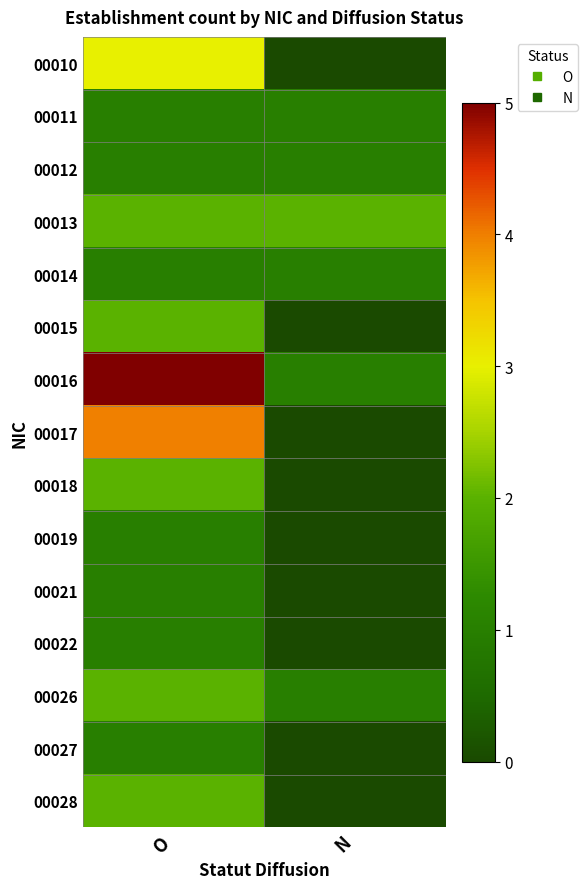

Reading left to right, list all the values displayed in this chart.

00010: O=3	N=0
00011: O=1	N=1
00012: O=1	N=1
00013: O=2	N=2
00014: O=1	N=1
00015: O=2	N=0
00016: O=5	N=1
00017: O=4	N=0
00018: O=2	N=0
00019: O=1	N=0
00021: O=1	N=0
00022: O=1	N=0
00026: O=2	N=1
00027: O=1	N=0
00028: O=2	N=0